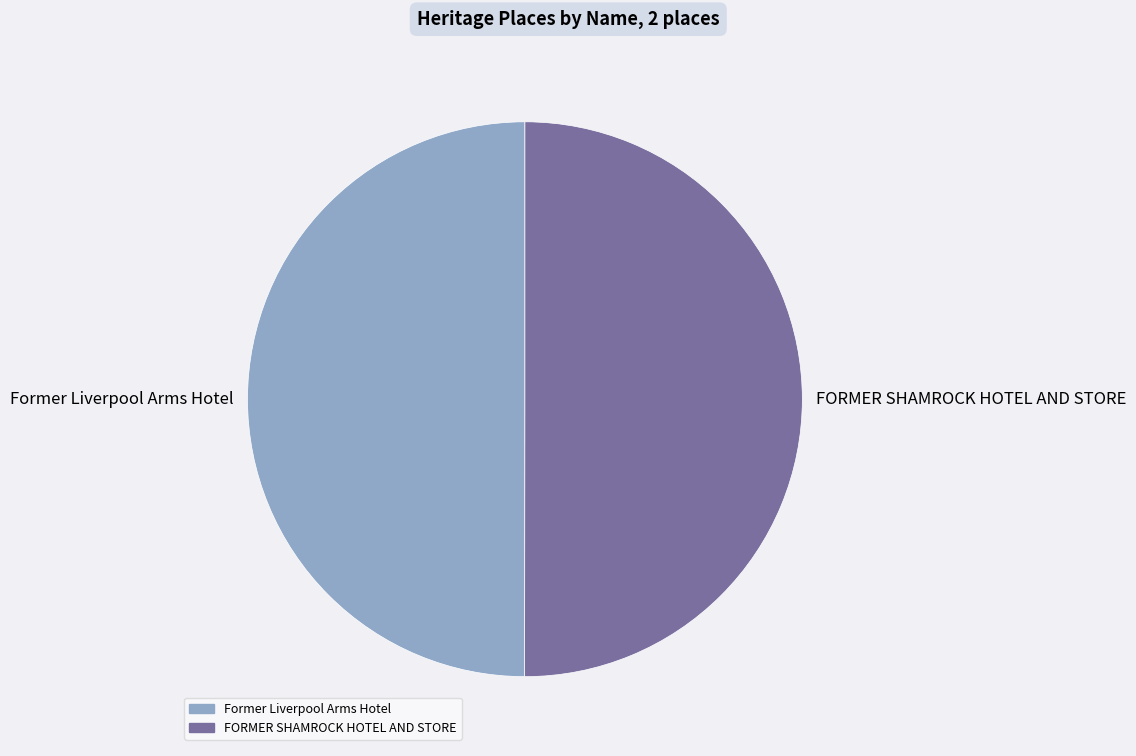

What is the ratio of the value at Former Liverpool Arms Hotel to the value at FORMER SHAMROCK HOTEL AND STORE?

1.0